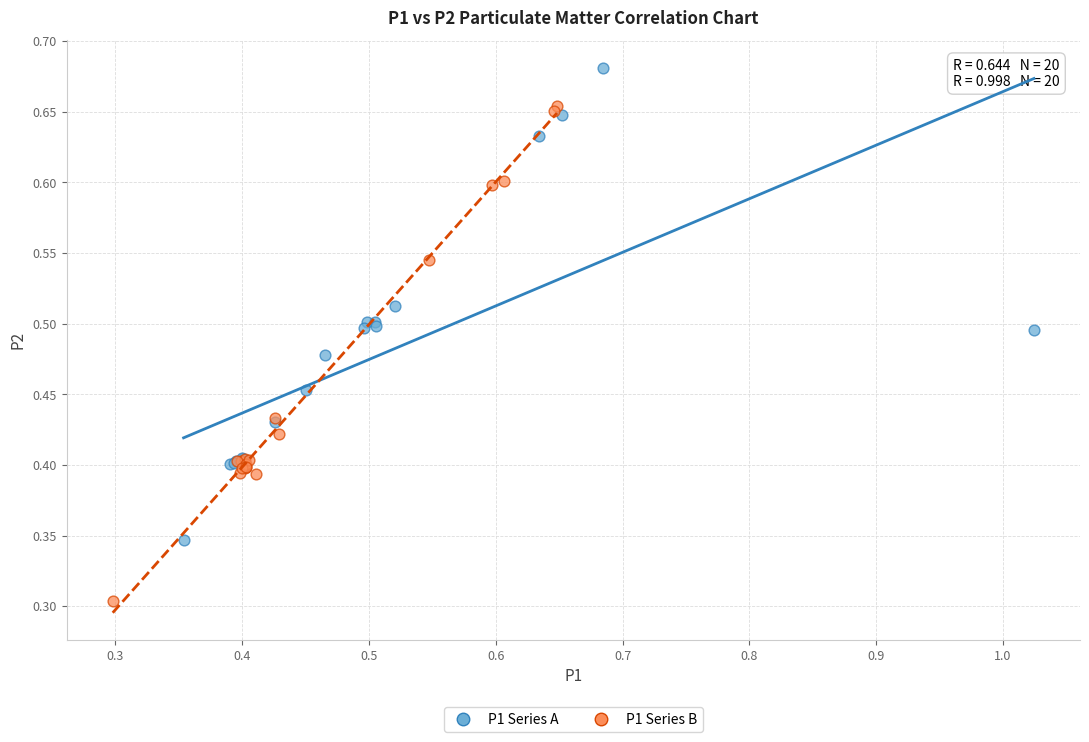

Which series has the largest Y range (max minus min)?

P1 Series B